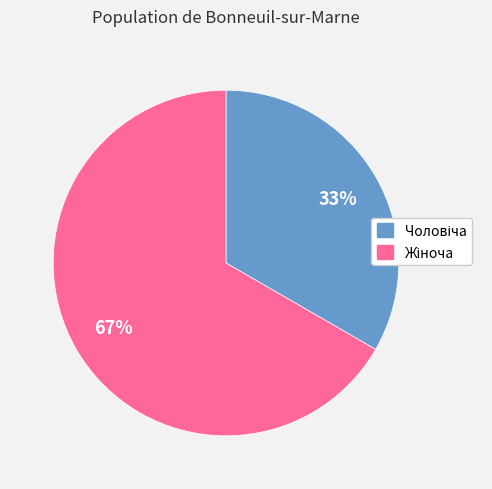

Does any single category account for the majority?

Yes